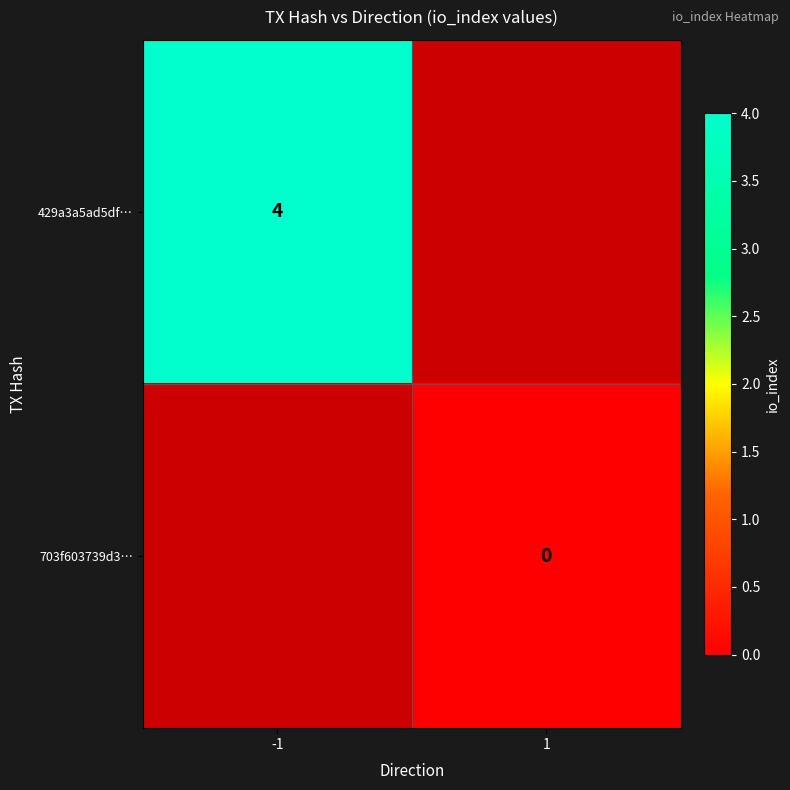

Is the value of 429a3a5ad5df… at -1 greater than the value of 703f603739d3… at 1?

Yes